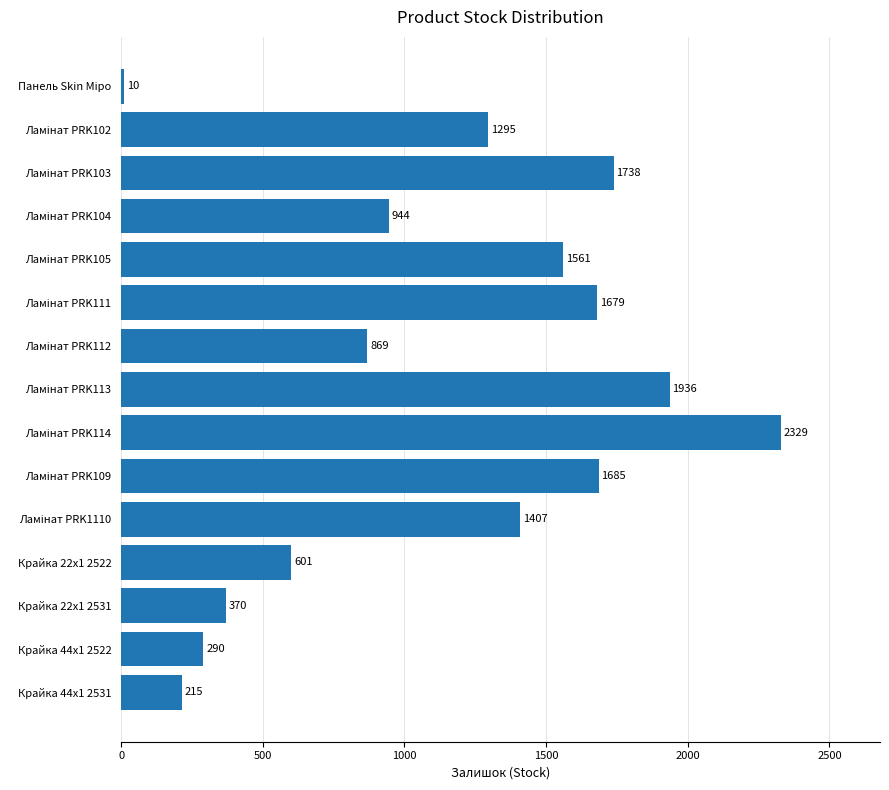

Reading bottom to top, transcribe all the data shown in this chart.

215	290	370	601	1407	1685	2329	1936	869	1679	1561	944	1738	1295	10